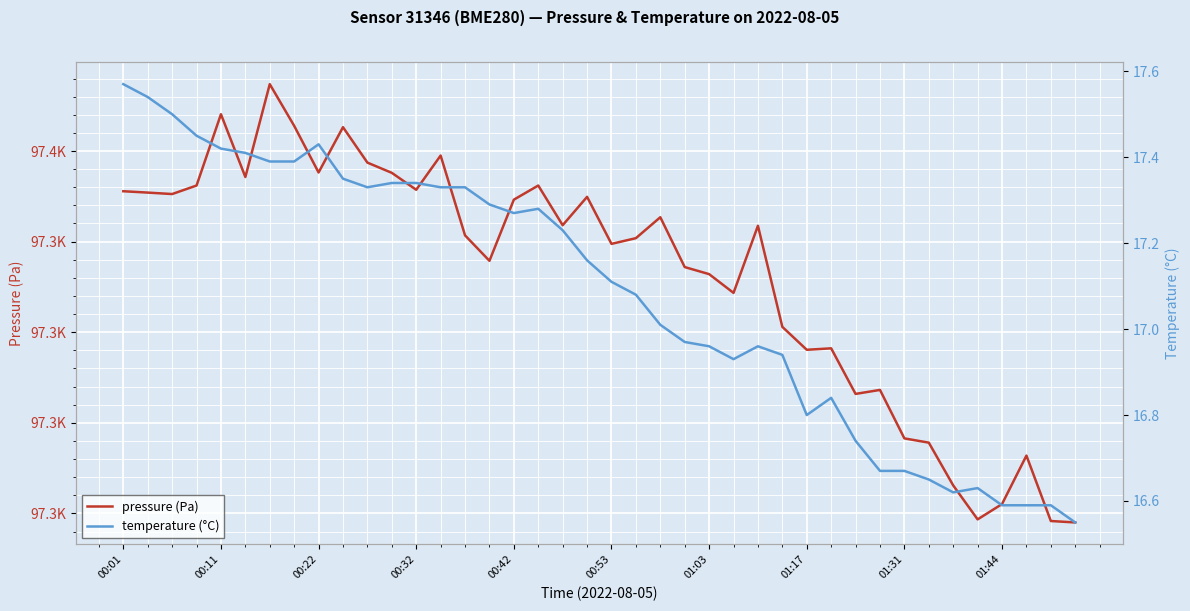

Reading left to right, what are all the values shown in this chart?

pressure (Pa): 97355.6	97355.4	97355.2	97356.2	97364.1	97357.1	97367.4	97362.8	97357.6	97362.6	97358.7	97357.6	97355.7	97359.5	97350.7	97347.9	97354.6	97356.2	97351.8	97354.9	97349.8	97350.4	97352.7	97347.2	97346.4	97344.3	97351.8	97340.6	97338.1	97338.2	97333.2	97333.6	97328.3	97327.8	97323.1	97319.3	97321.0	97326.4	97319.2	97319.0
temperature (°C): 17.6	17.5	17.5	17.4	17.4	17.4	17.4	17.4	17.4	17.4	17.3	17.3	17.3	17.3	17.3	17.3	17.3	17.3	17.2	17.2	17.1	17.1	17.0	17.0	17.0	16.9	17.0	16.9	16.8	16.8	16.7	16.7	16.7	16.6	16.6	16.6	16.6	16.6	16.6	16.6